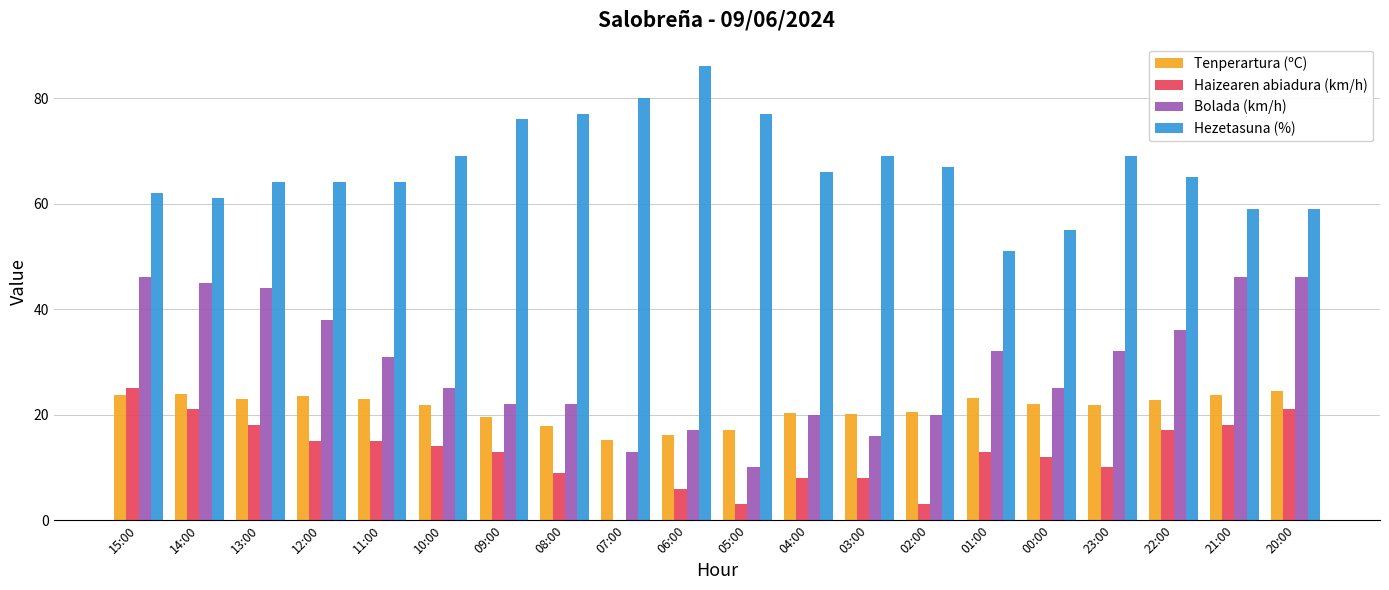

How many distinct data groups are displayed?

4